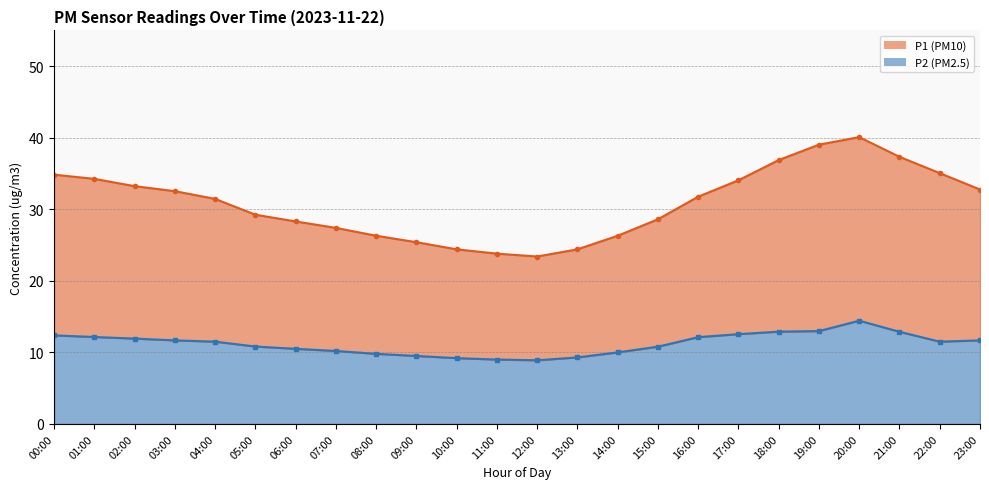

How many lines are shown in the chart?

2